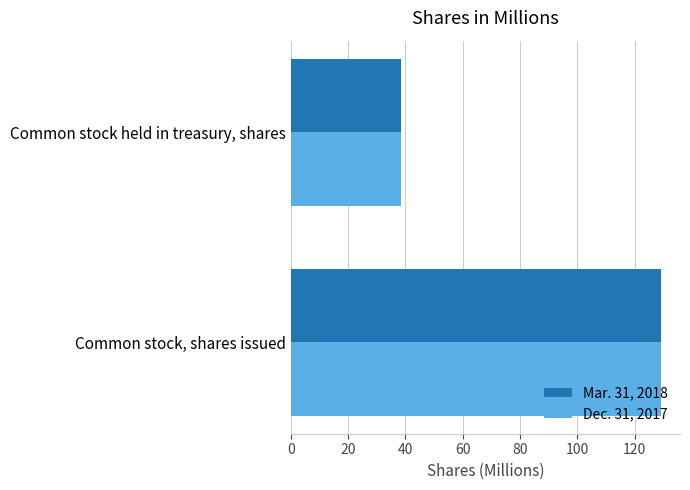

At Common stock, shares issued, list the series in order from largest to smallest.

Mar. 31, 2018, Dec. 31, 2017